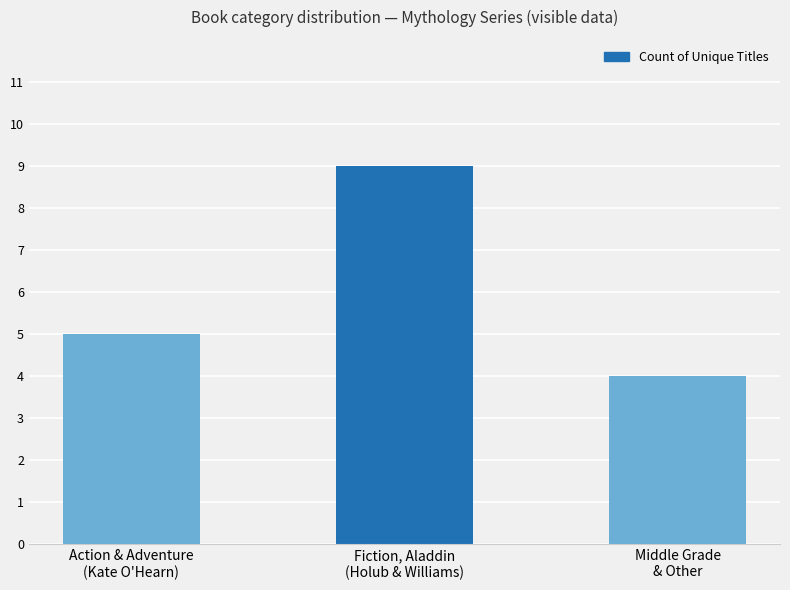

List the labels in order of value, smallest first.

Middle Grade
& Other, Action & Adventure
(Kate O'Hearn), Fiction, Aladdin
(Holub & Williams)